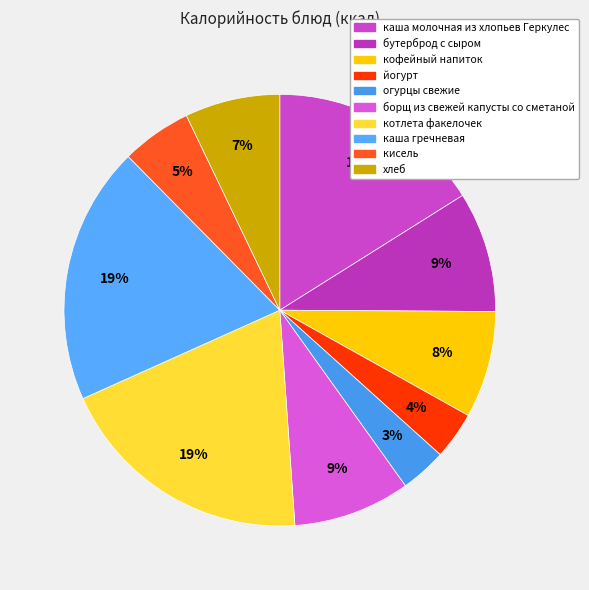

Does кисель represent more than half of the total?

No